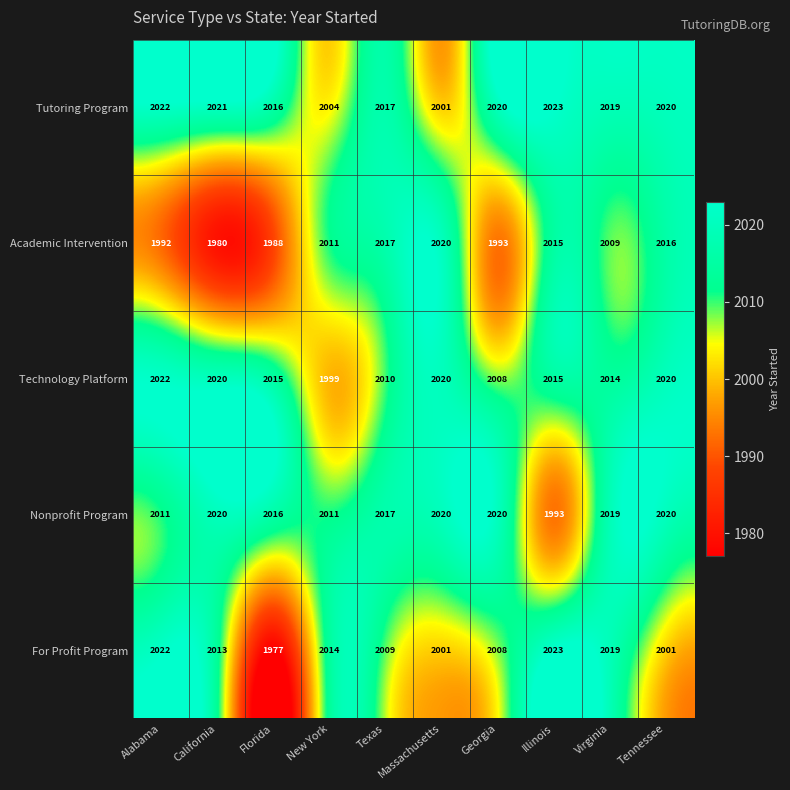

What is the approximate value of Academic Intervention at Tennessee?

2016